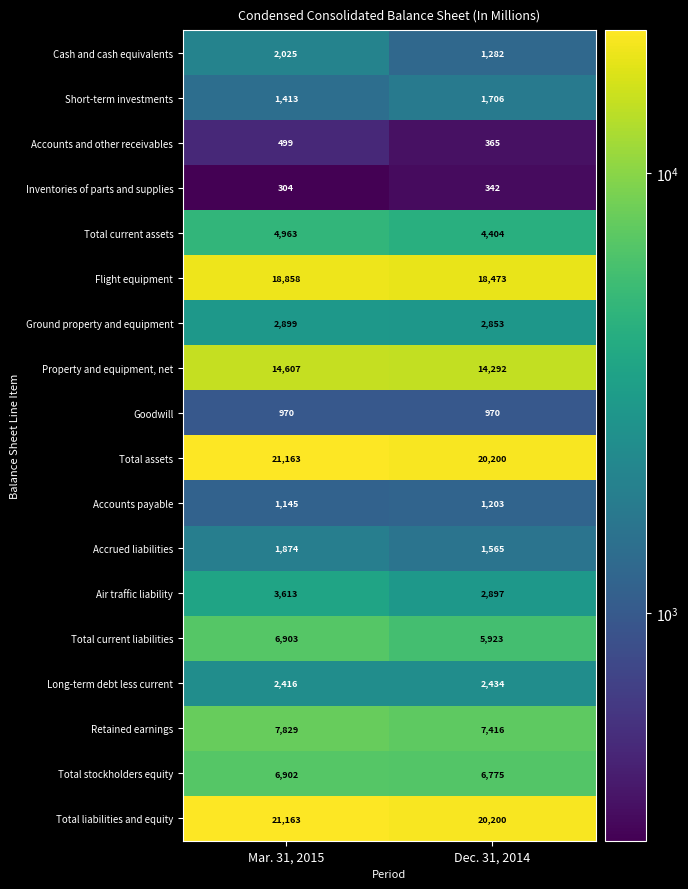

What value does the Inventories of parts and supplies series have at Dec. 31, 2014?

342